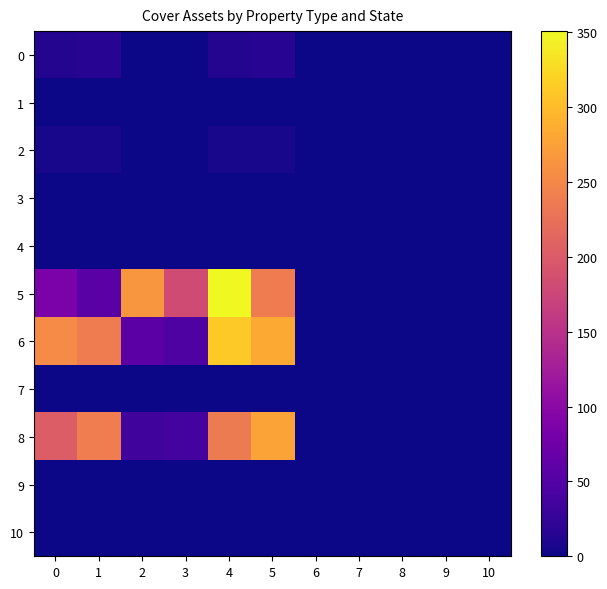

At which category is the sum across all series the highest?

4